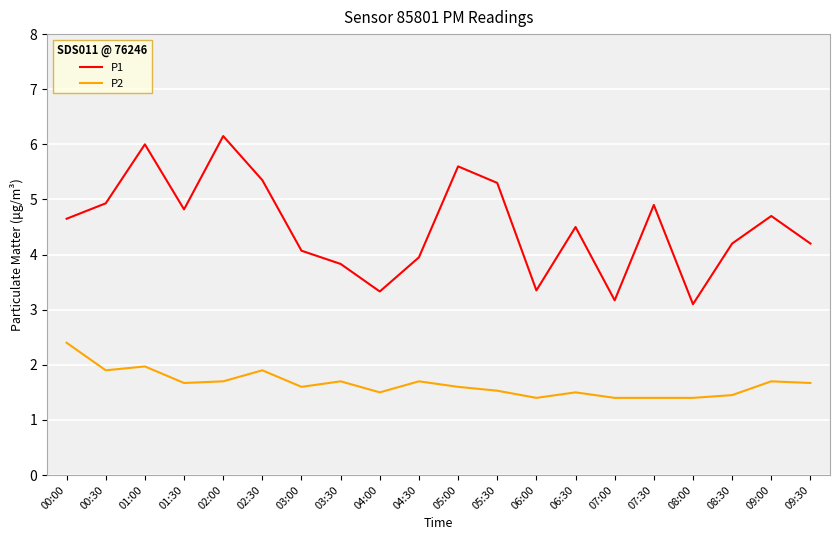

What is the difference between the P2 values at 02:30 and 04:00?

0.4